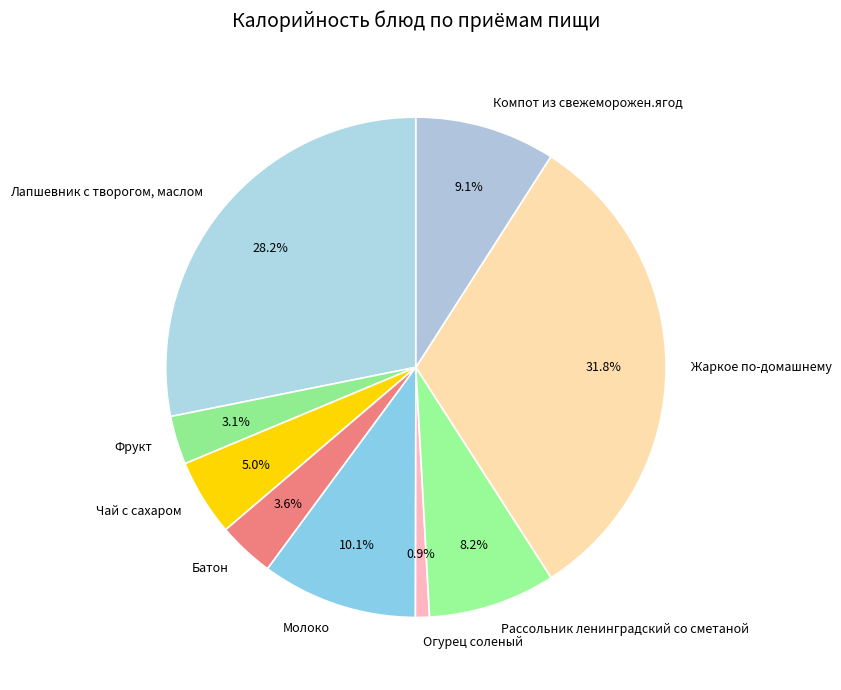

To the nearest percent, what is the difference between the Огурец соленый and Молоко slice percentages?

9%